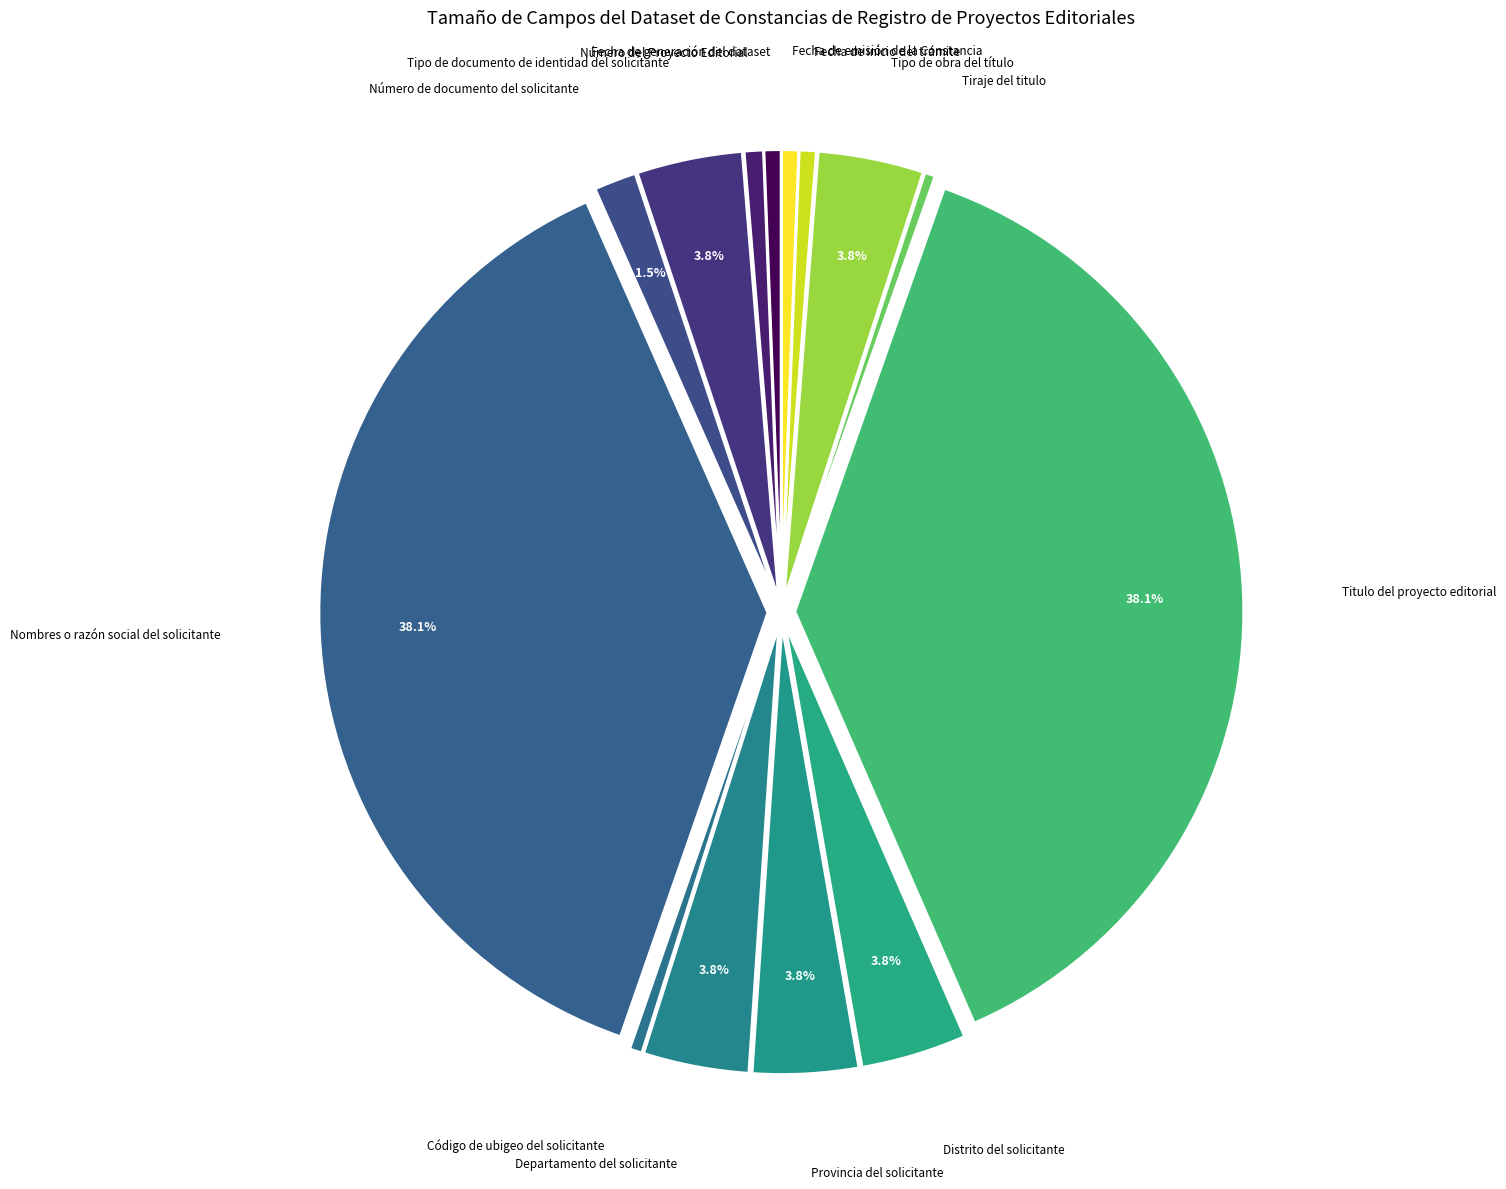

Does Provincia del solicitante account for over 50% of the chart?

No